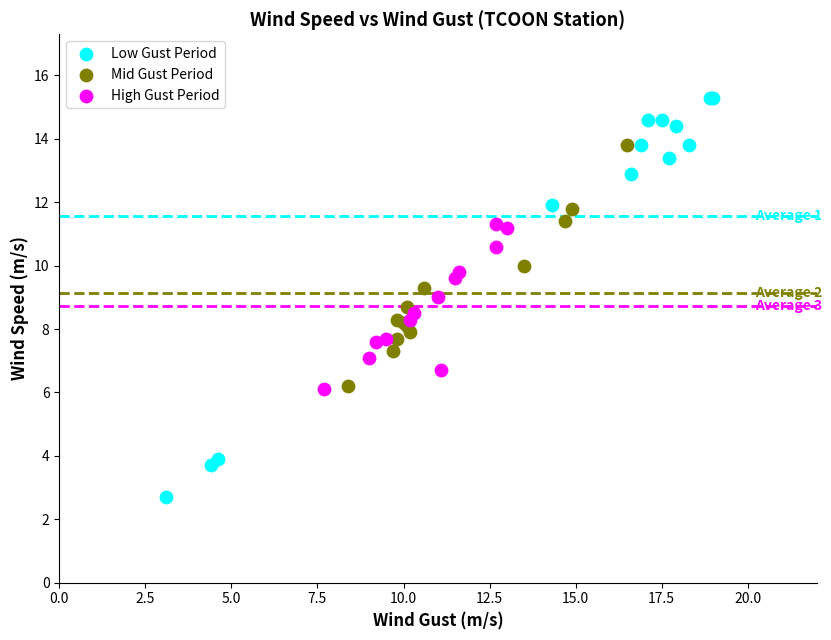

Which series contains the lowest Y value?

Low Gust Period